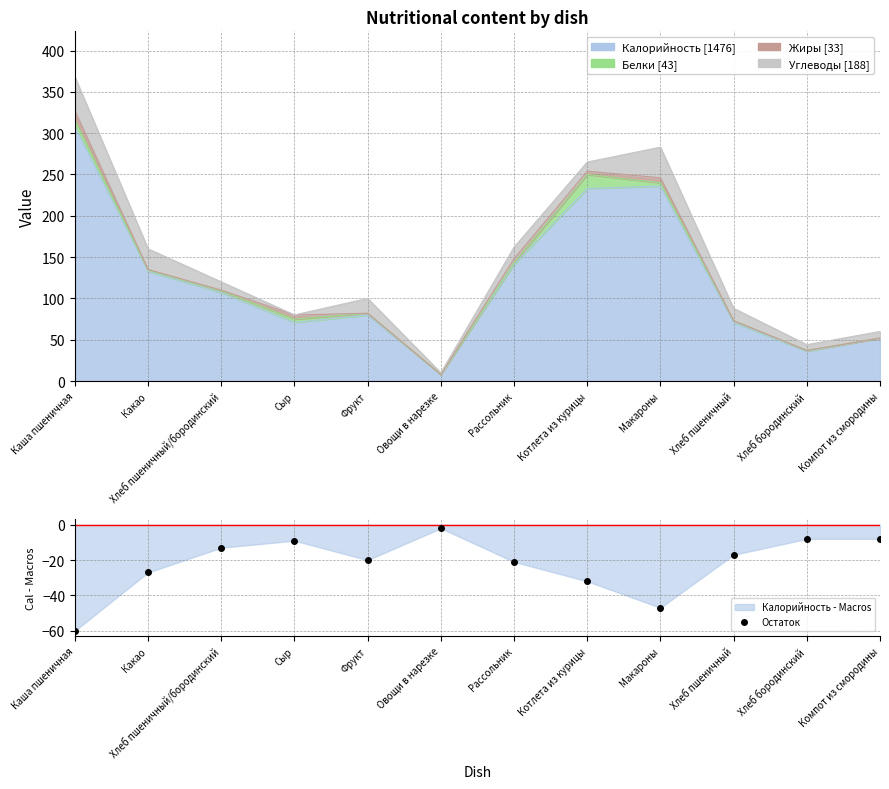

Reading left to right, what are all the values shown in this chart?

Каша пшеничная=-60	Какао=-27	Хлеб пшеничный/бородинский=-13	Сыр=-9	Фрукт=-20	Овощи в нарезке=-2	Рассольник=-21	Котлета из курицы=-32	Макароны=-47	Хлеб пшеничный=-17	Хлеб бородинский=-8	Компот из смородины=-8